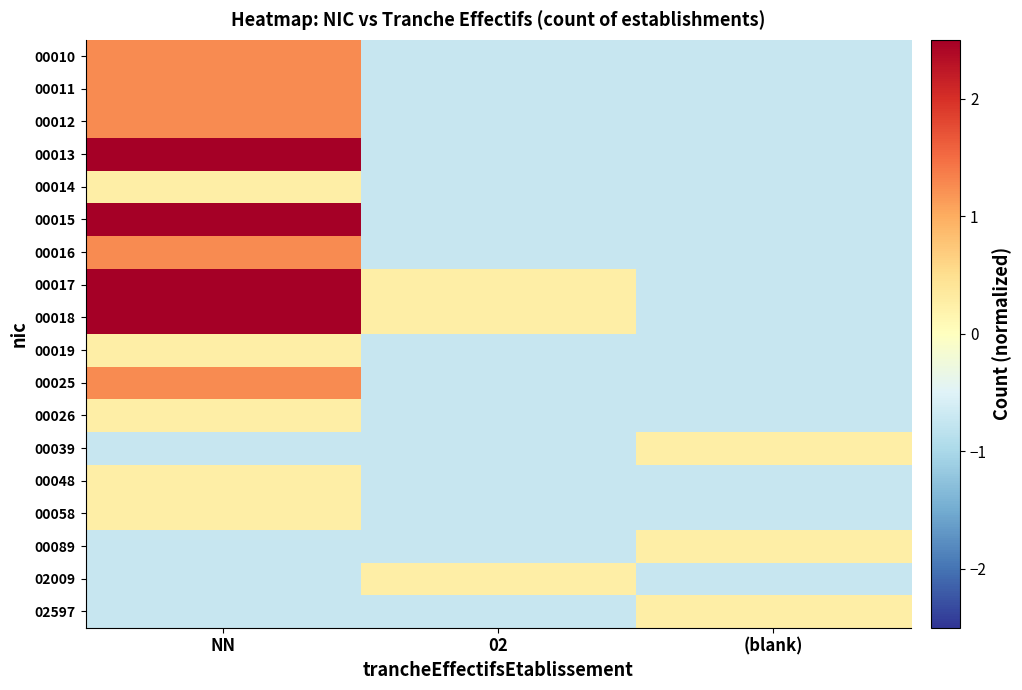

Which category has the highest value across all series?

NN